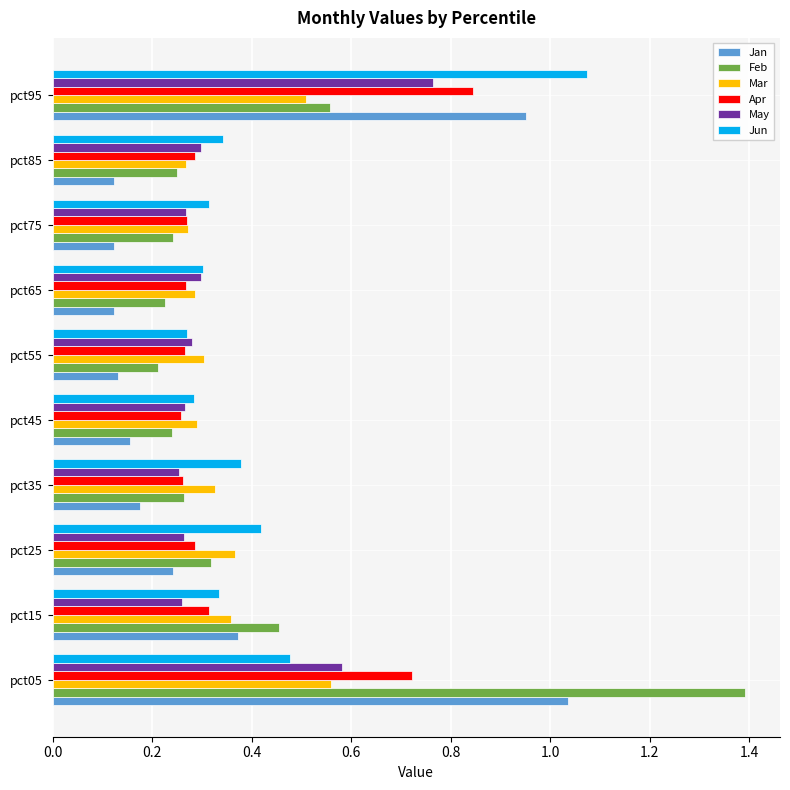

What is the difference between the maximum and minimum values in the Jan series?

0.9